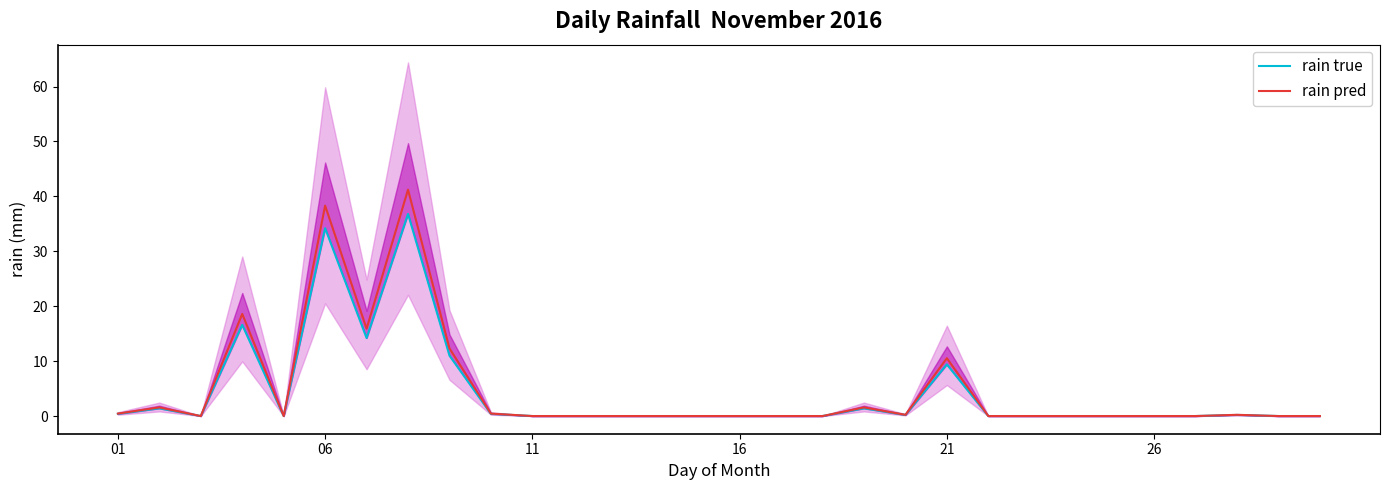

At how many categories does at least one series exceed 33?

2